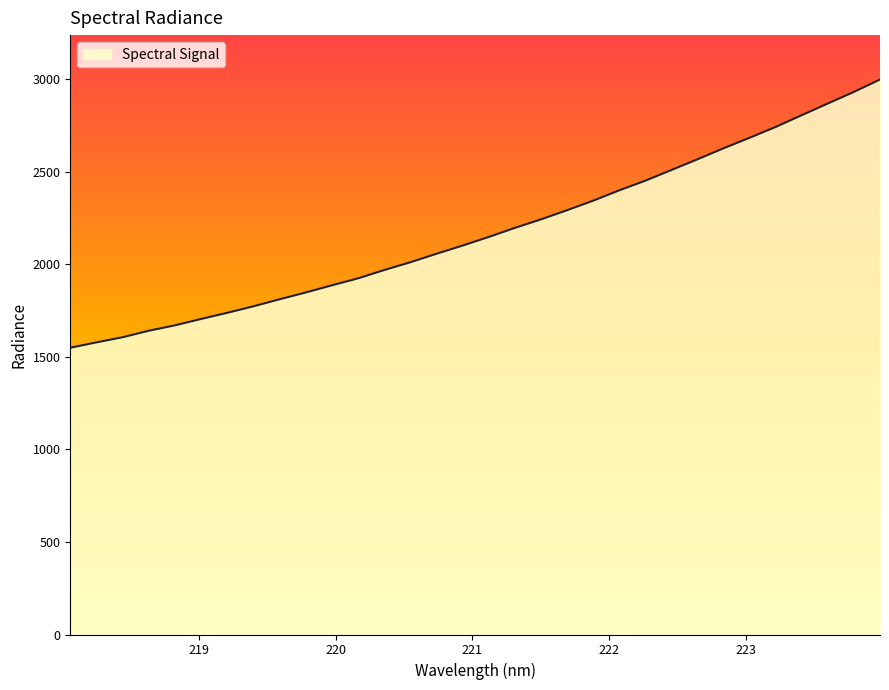

Does the chart have visible grid lines?

No